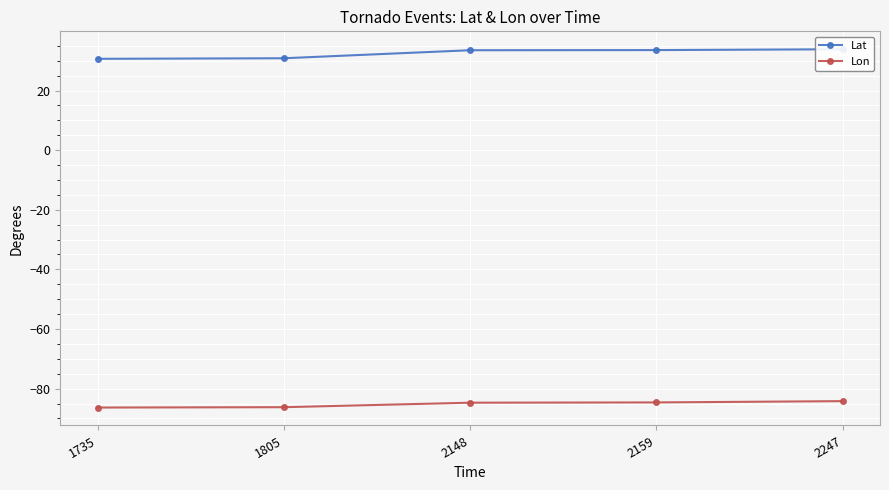

List the series in order of their overall mean, lowest first.

Lon, Lat